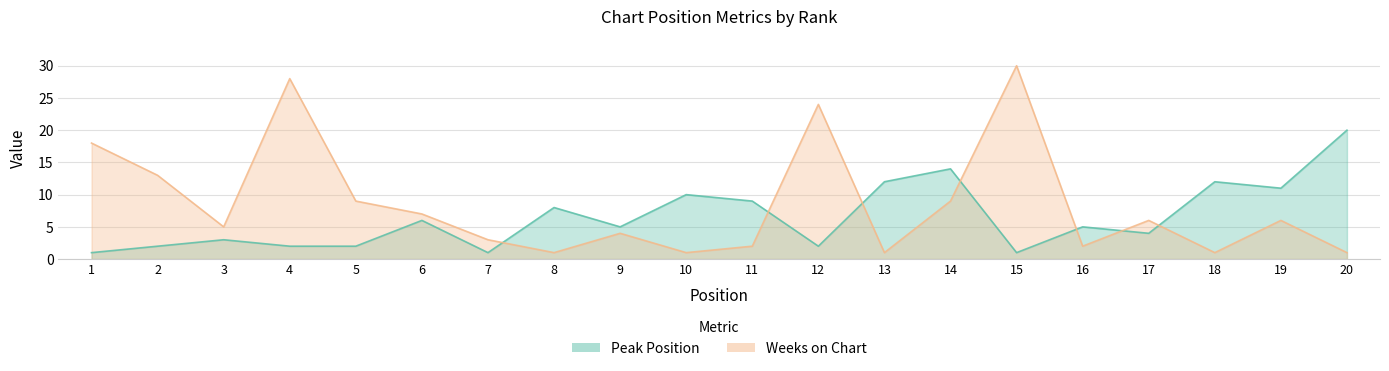

The Peak Position series shows 5 at 13. True or false?

False